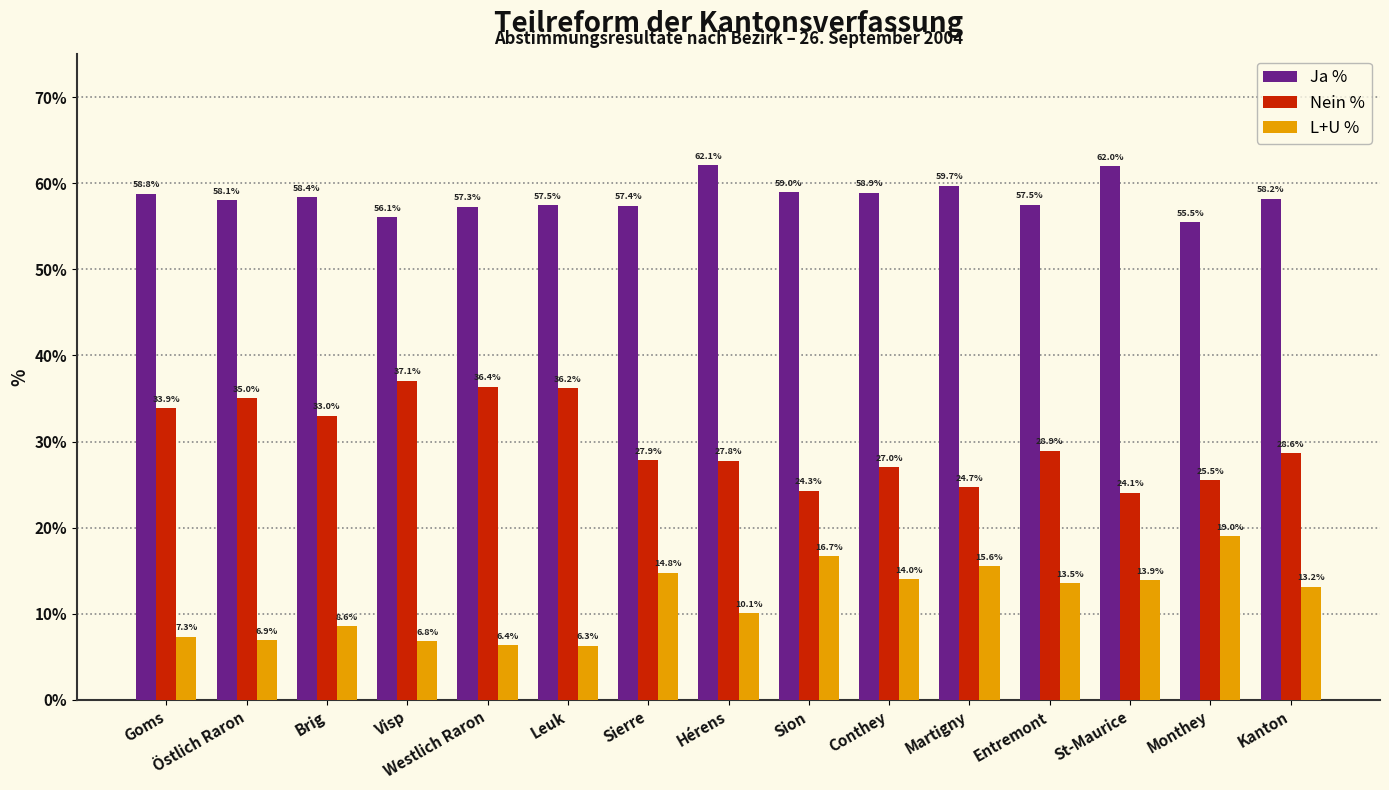

Which category has the highest value in the L+U % series?

Monthey